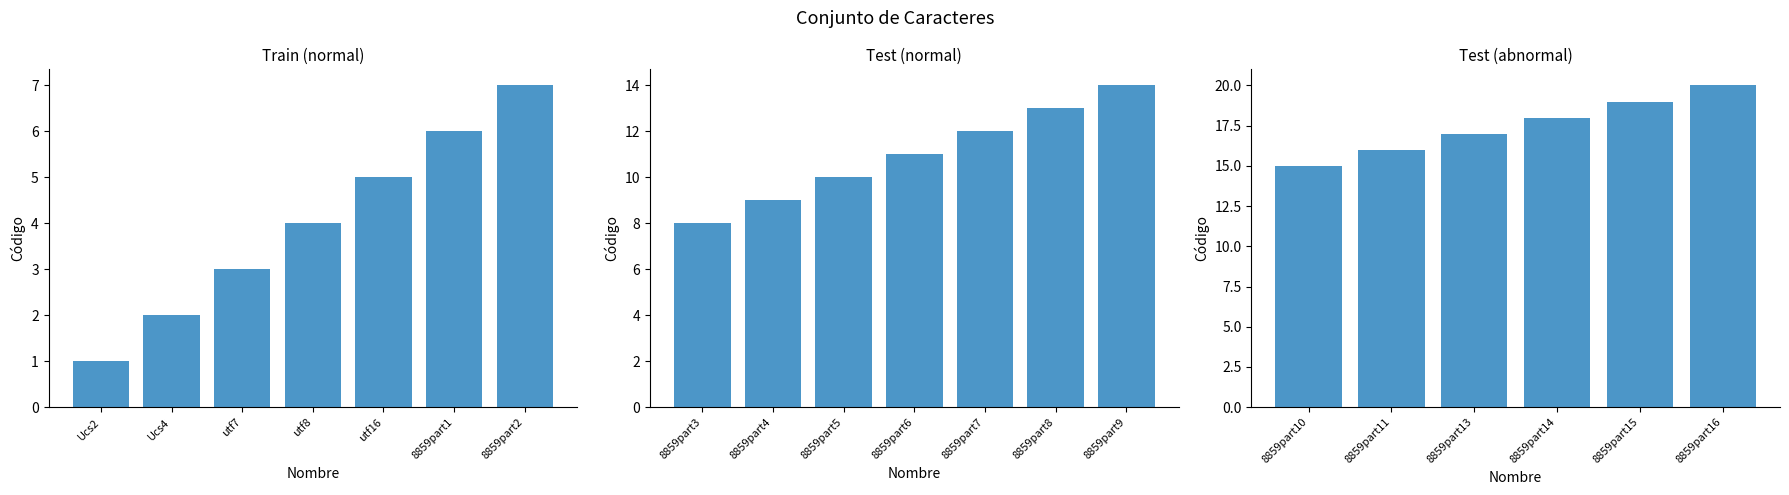

What is the label of the 2nd bar from the left?

Ucs4